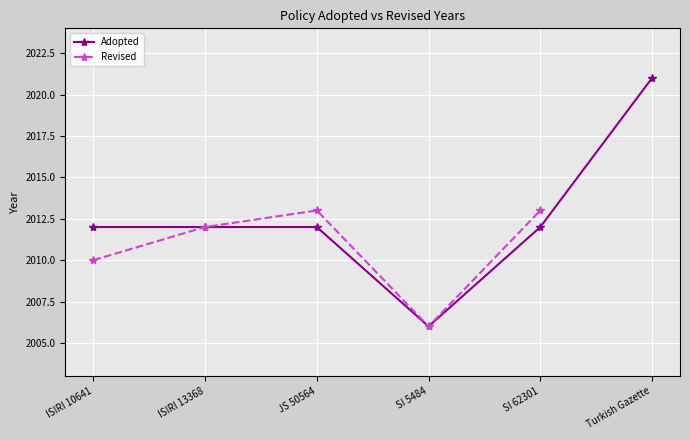

True or false: there are more than 0 points higher than both neighbors.

False